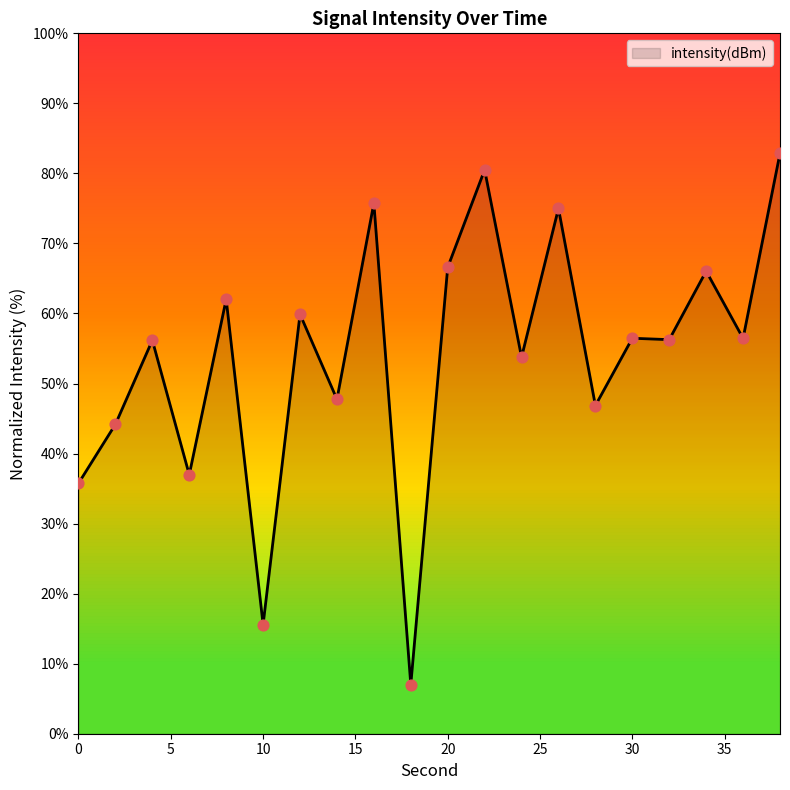

What is the difference between the maximum and minimum values?

75.9